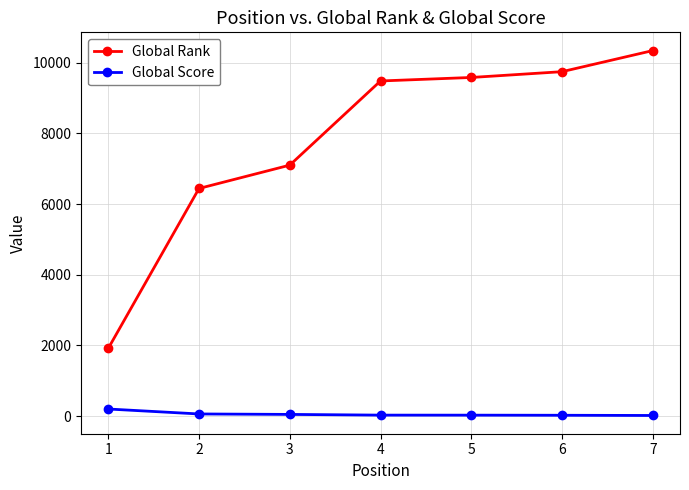

Which series has the widest spread of values?

Global Rank